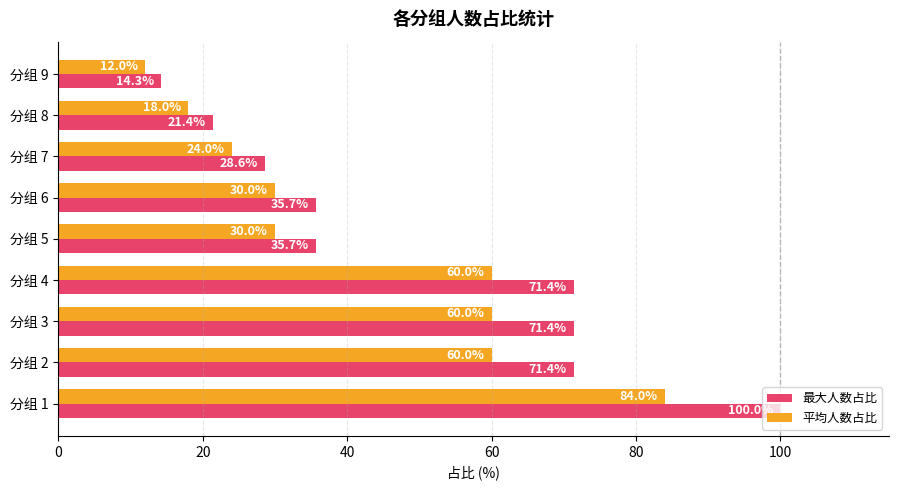

Rank the series by their maximum value, from highest to lowest.

最大人数占比, 平均人数占比